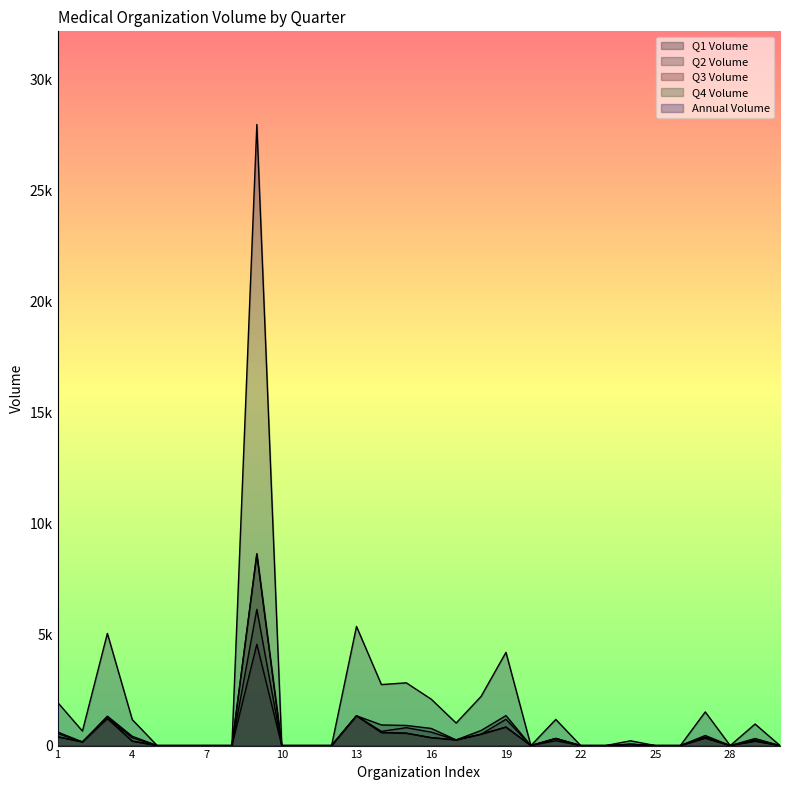

At which label is Annual Volume closest to 13981?

13